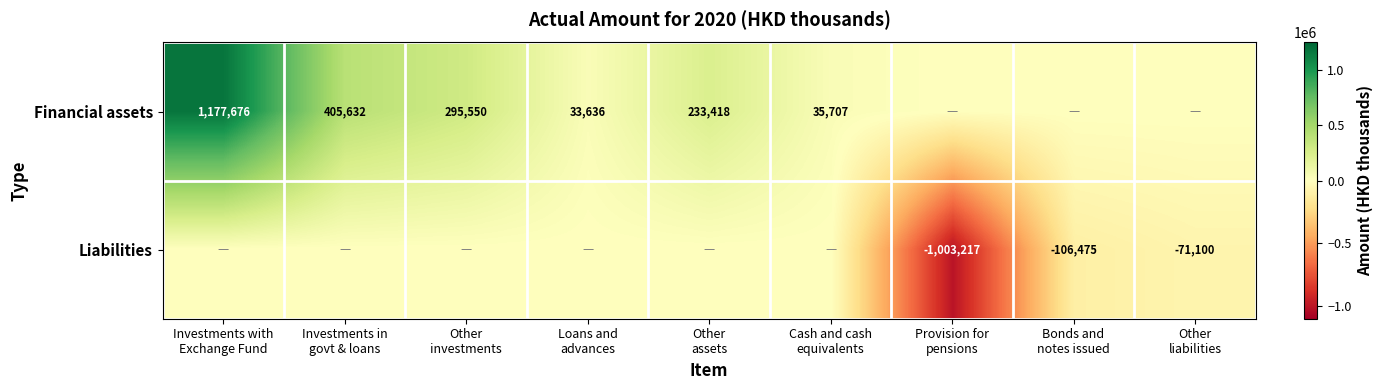

Which has a higher value, Investments with
Exchange Fund or Provision for
pensions?

Investments with
Exchange Fund